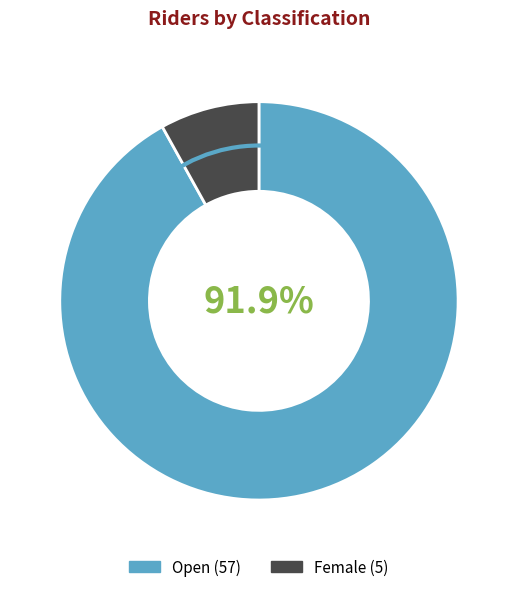

Is it true that Female is 1% of the pie?

False